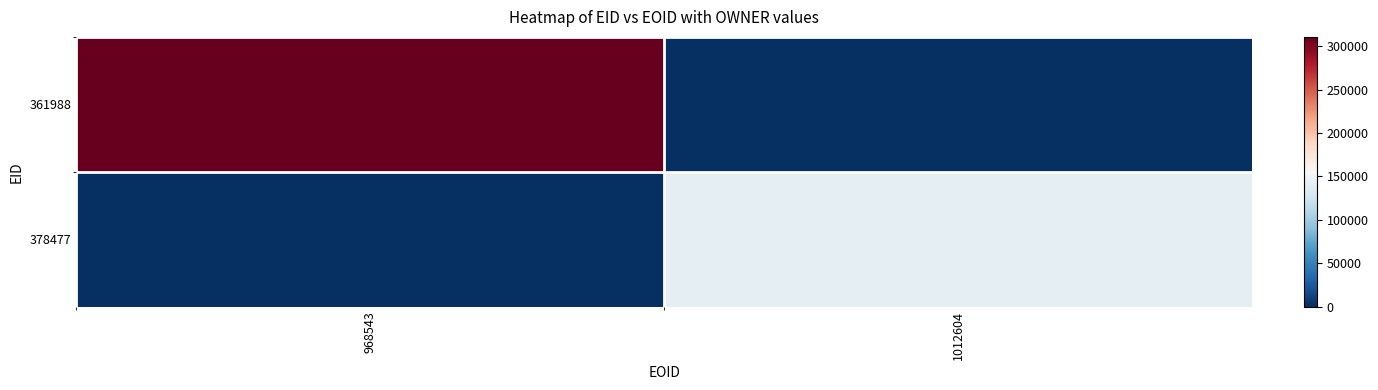

Which series has the largest range (max minus min)?

361988